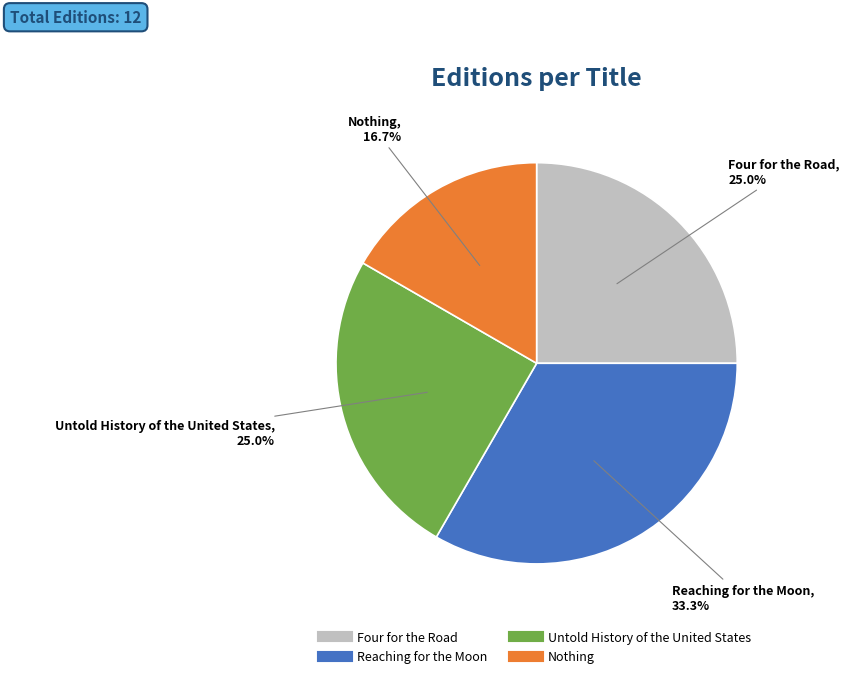

The Four for the Road slice represents 14% of the pie. True or false?

False